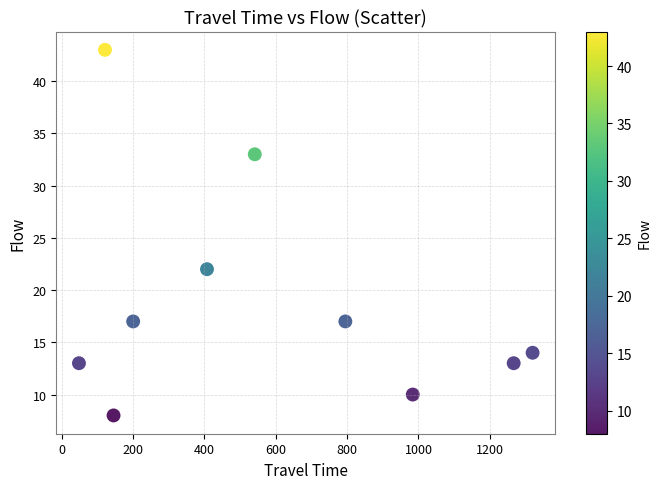

What is the average X value?

583